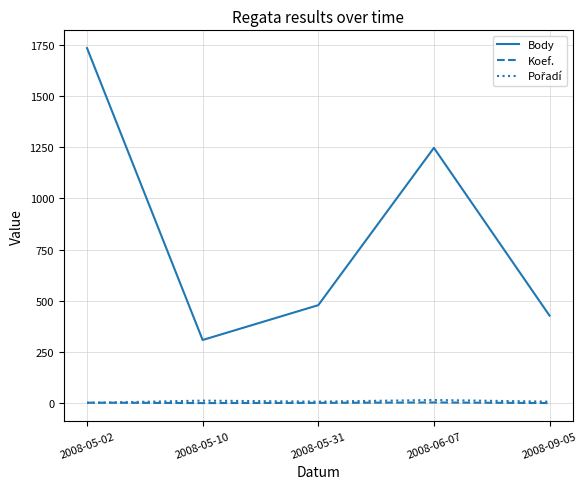

The value of Body at 2008-05-02 is 2986. True or false?

False